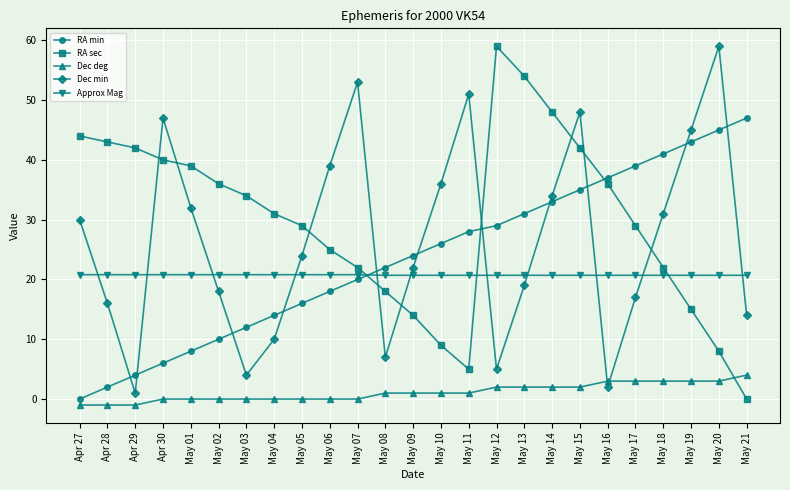

What is the maximum value shown in the chart?

59.0